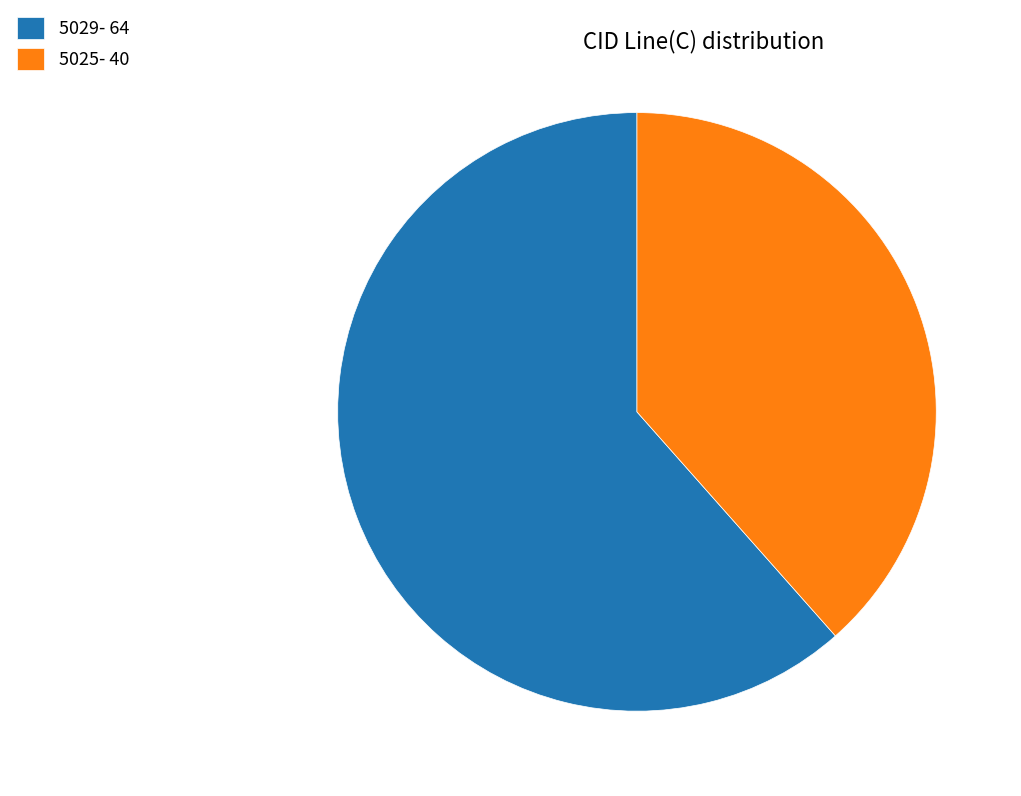

Do 5029- 64 and 5025- 40 together represent more than half of the pie?

Yes